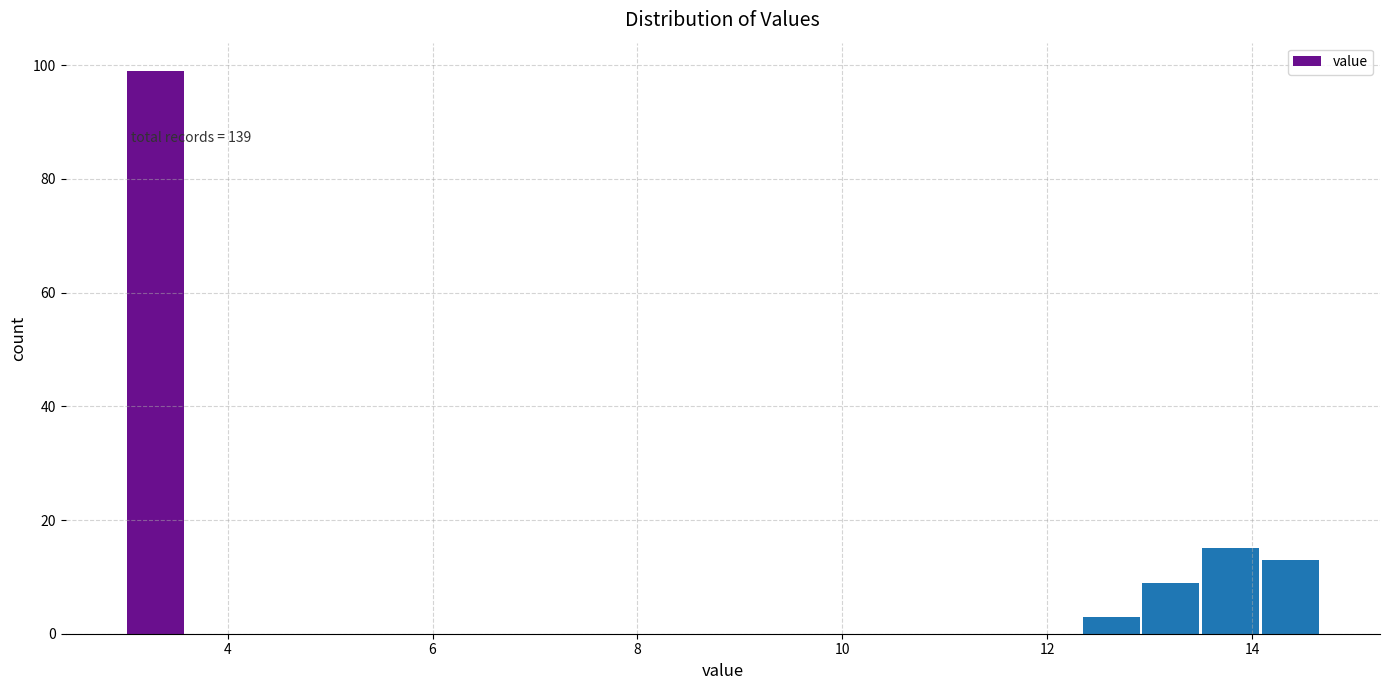

Around what value on the x-axis is the tallest bar? Give the approximate position of its centre, as read against the axis.

3.2